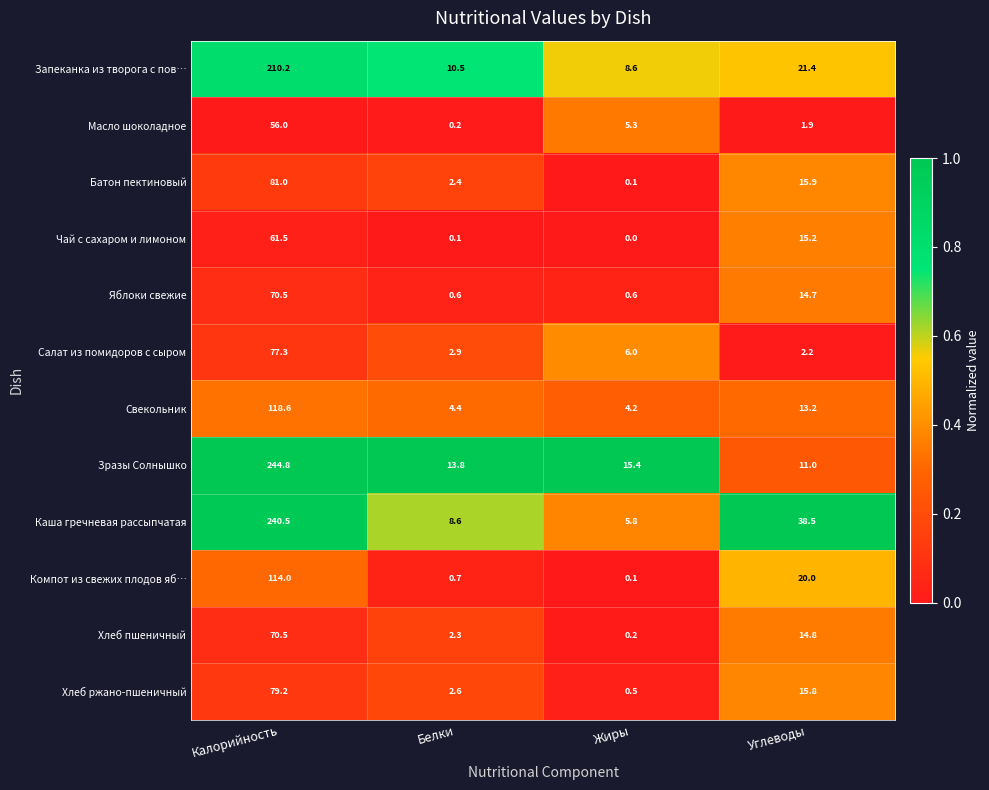

The Зразы Солнышко series shows 7.9 at Белки. True or false?

False